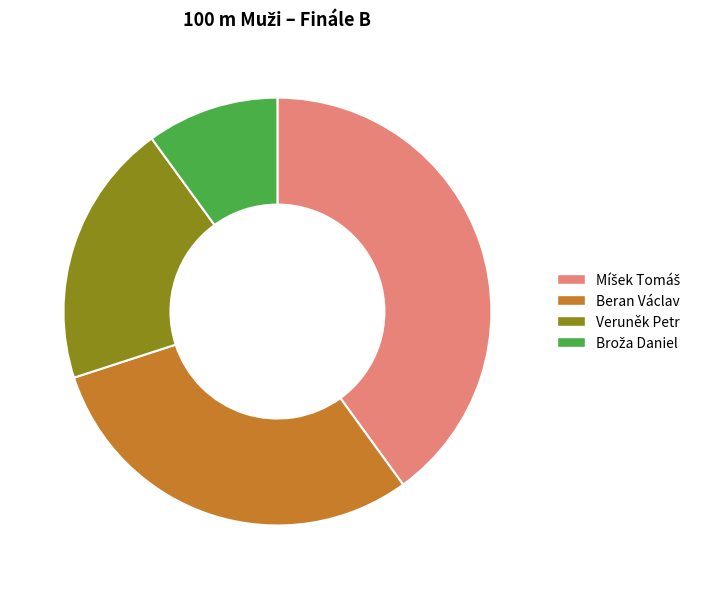

True or false: Beran Václav accounts for 30% of the total.

True